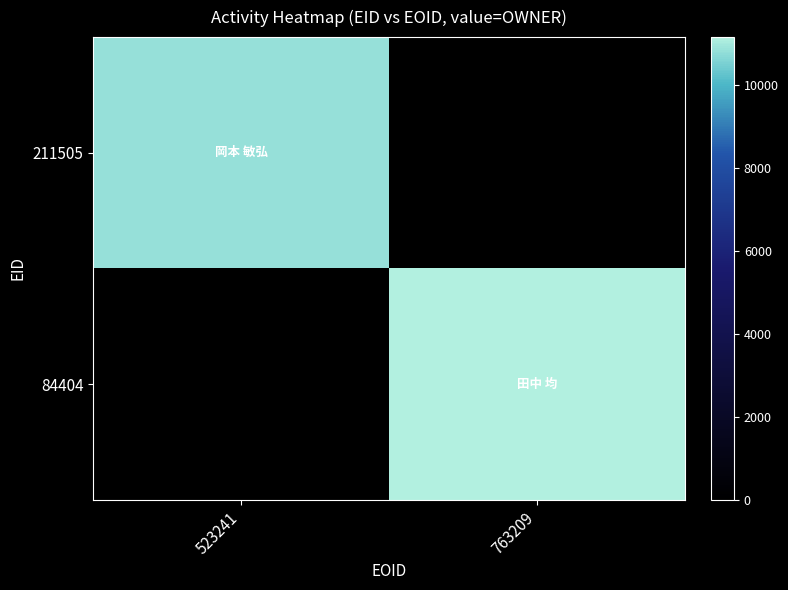

Reading left to right, transcribe all the data shown in this chart.

211505: 523241=10803	763209=0
84404: 523241=0	763209=11151